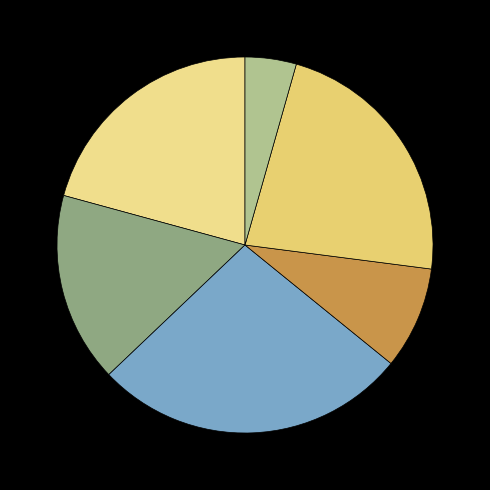

To the nearest percent, what is the difference between the largest and smallest slice percentages?

23%